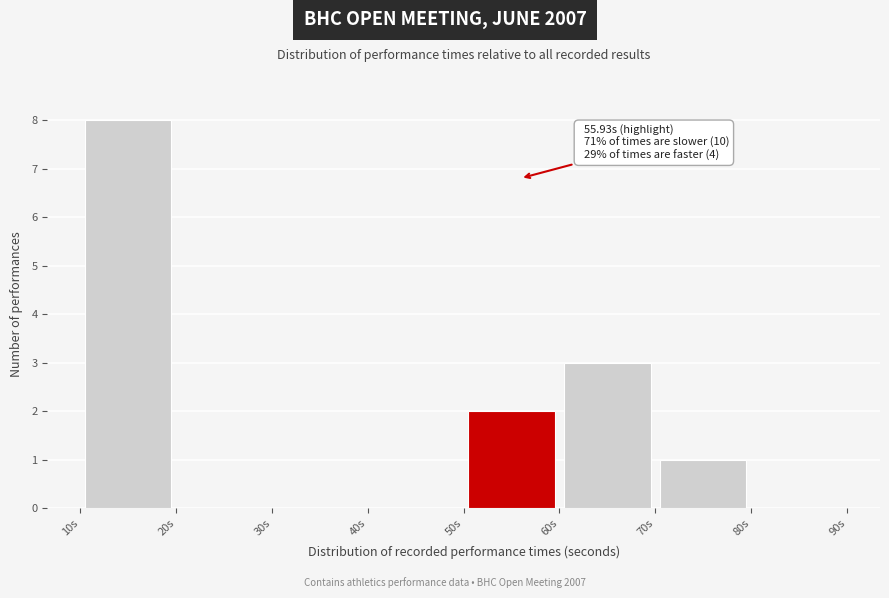

Over which range of the x-axis is the bar tallest?

10 to 20